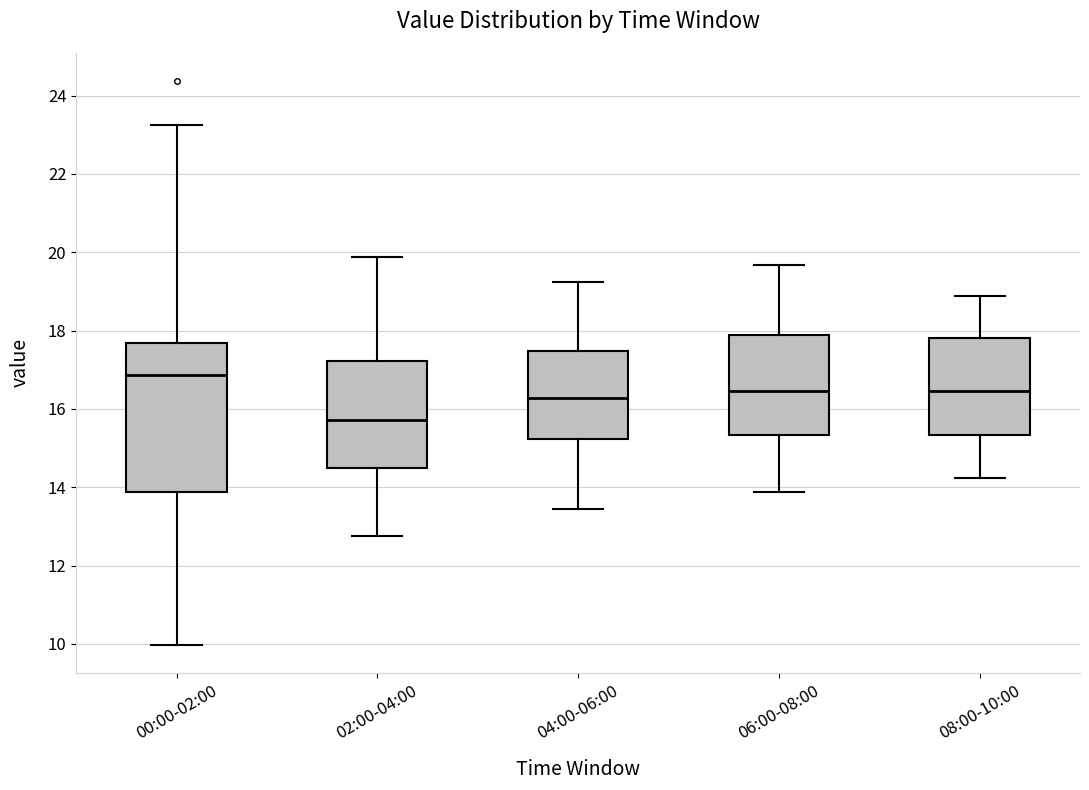

Reading left to right, read every box against the y-axis: the position of its median line, the range the box covers, and the ends of its whiskers. The values are not printed on the chart, so give them approximately, as read against the axis.

00:00-02:00: median 16.8, box 13.8 to 17.6, whiskers 10.0 to 23.2
02:00-04:00: median 15.8, box 14.6 to 17.2, whiskers 12.8 to 19.8
04:00-06:00: median 16.2, box 15.2 to 17.4, whiskers 13.4 to 19.2
06:00-08:00: median 16.4, box 15.4 to 17.8, whiskers 13.8 to 19.6
08:00-10:00: median 16.4, box 15.4 to 17.8, whiskers 14.2 to 18.8